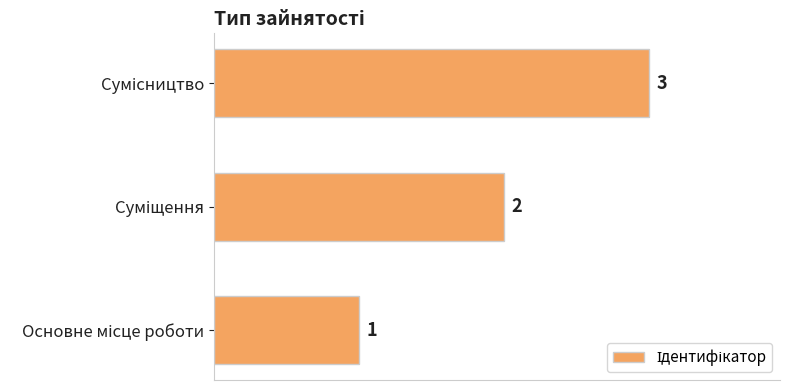

What is the maximum value shown in the chart?

3